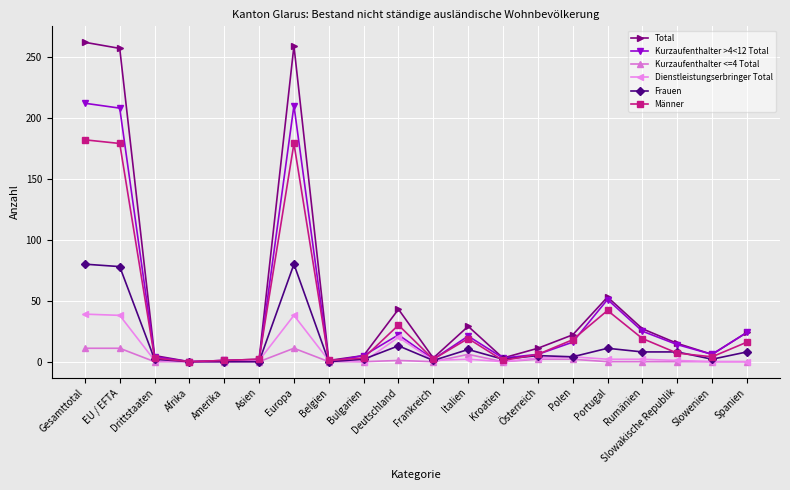

What is the label of the 4th point from the right?

Rumänien